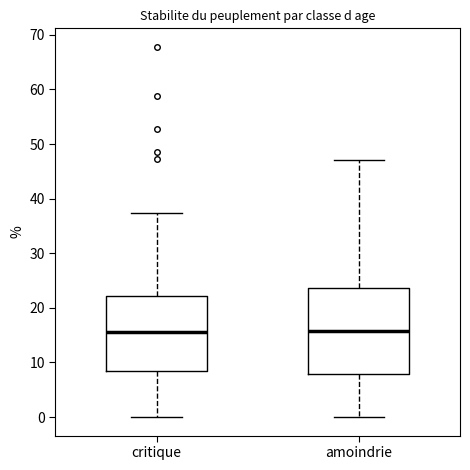

Which box is the tallest, from its lower edge to its upper edge?

amoindrie